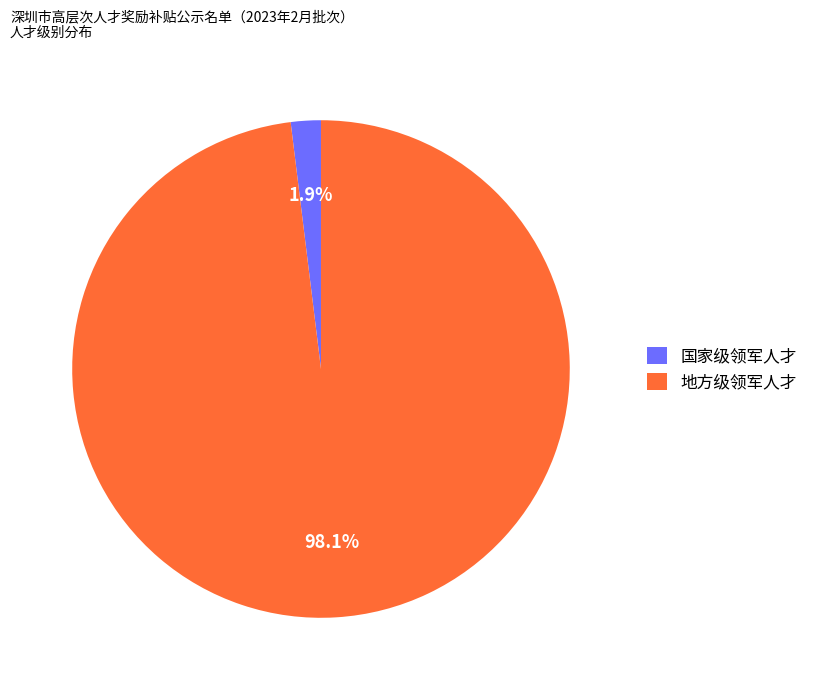

What is the largest slice in the pie chart?

地方级领军人才